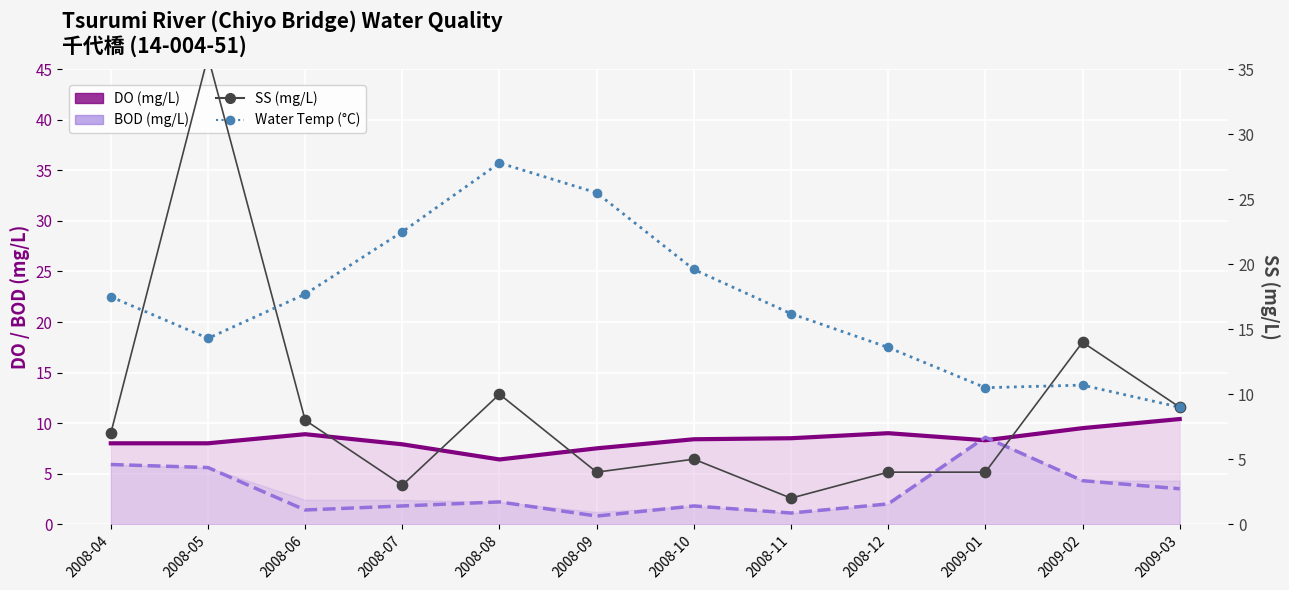

At how many categories does at least one series exceed 27?

2